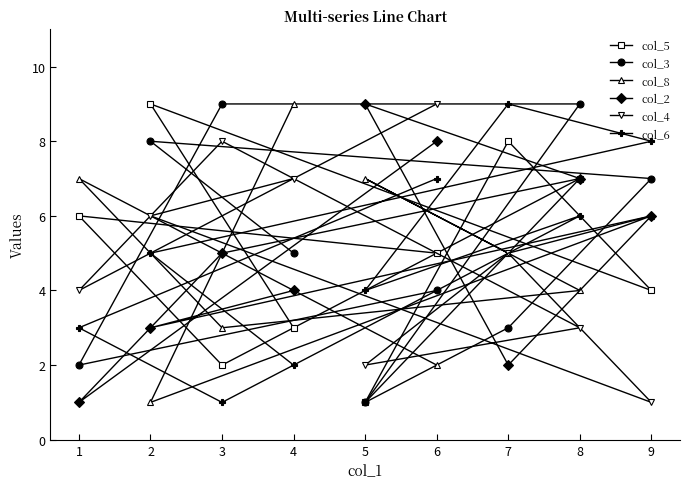

What are all the series names shown in the legend?

col_5, col_3, col_8, col_2, col_4, col_6